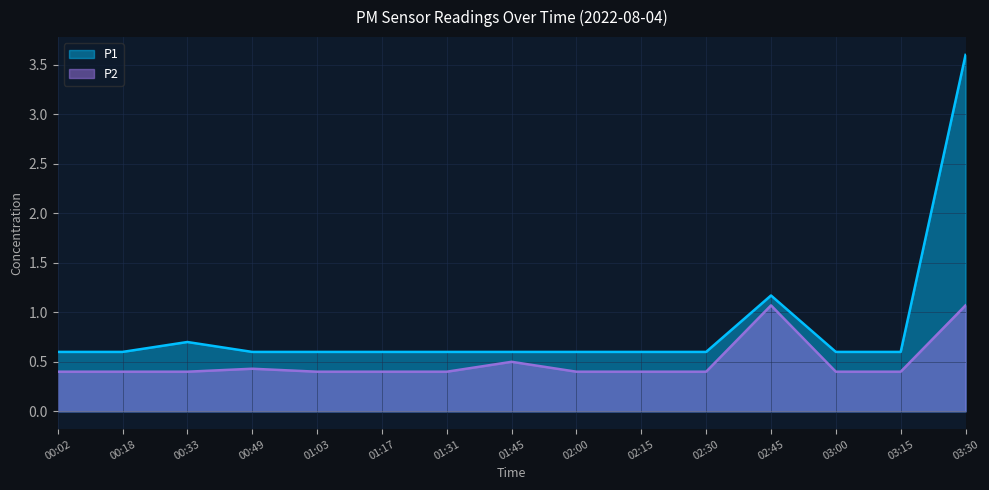

Count the number of data series in this chart.

2